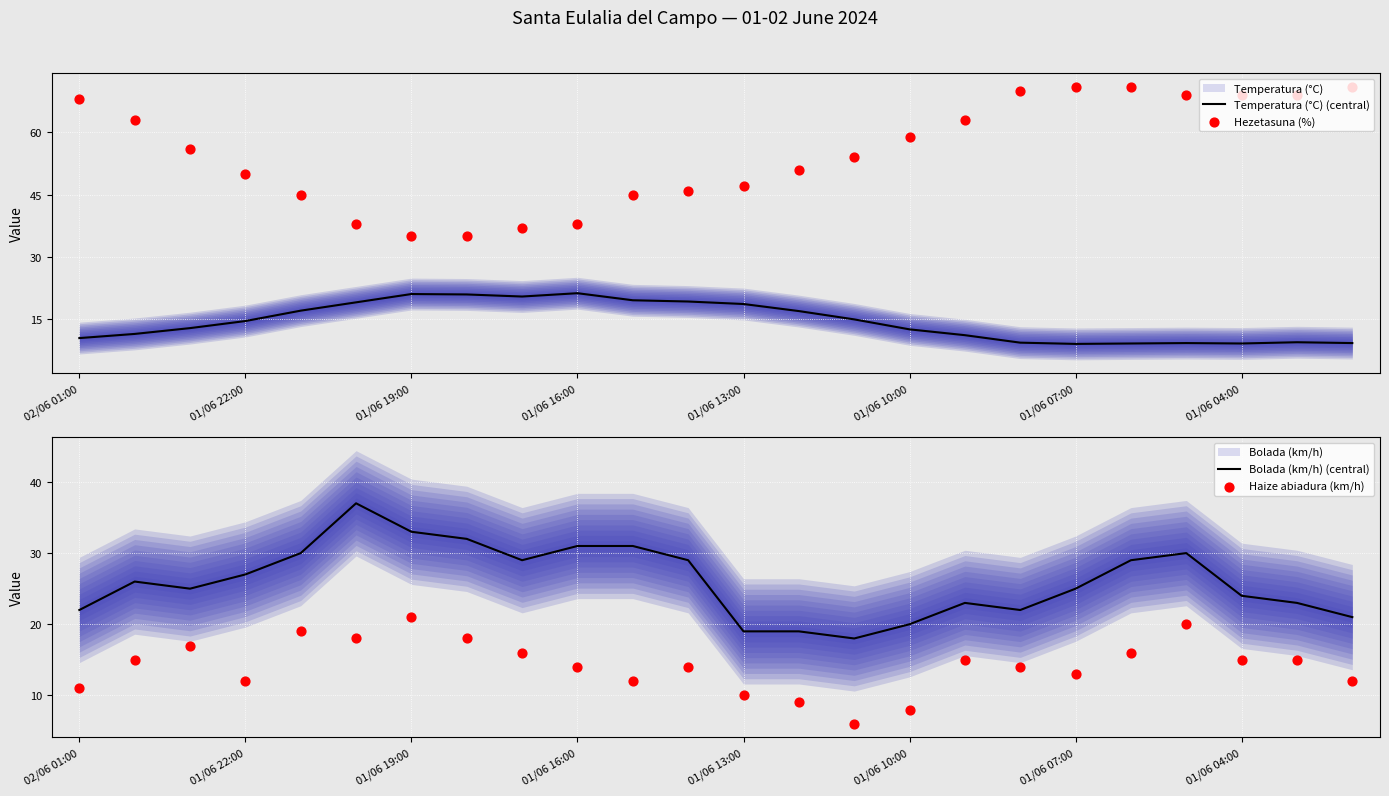

True or false: Temperatura (°C) (central) has a value of 12.6 at 01/06 10:00.

True